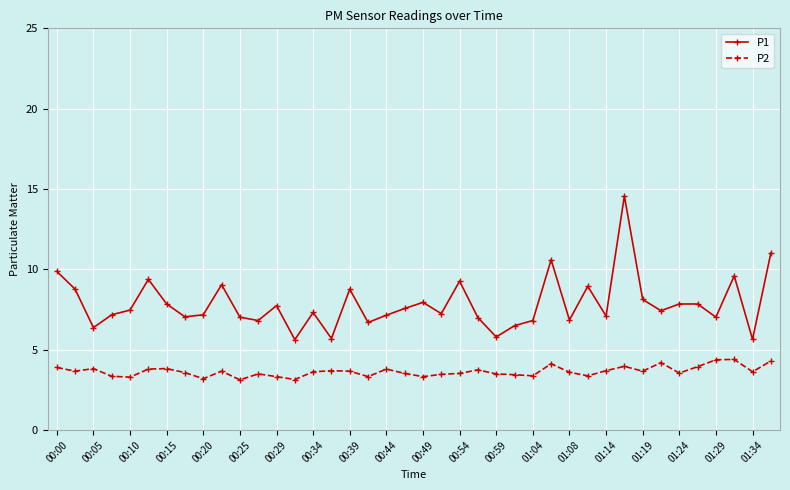

True or false: P1 and P2 intersect in this chart.

False